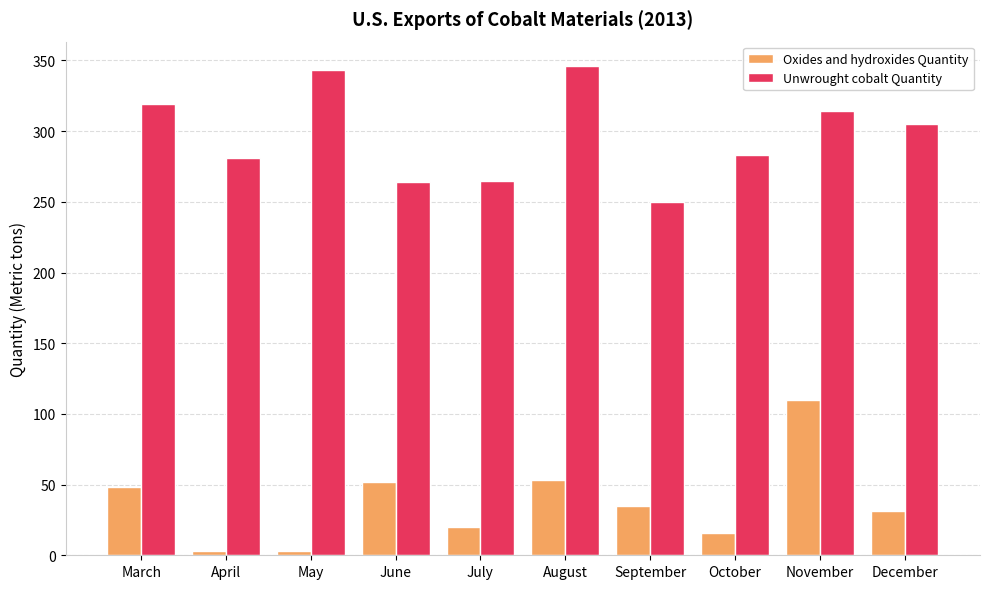

What is the value of the Unwrought cobalt Quantity bar at the 1st from the left?

319